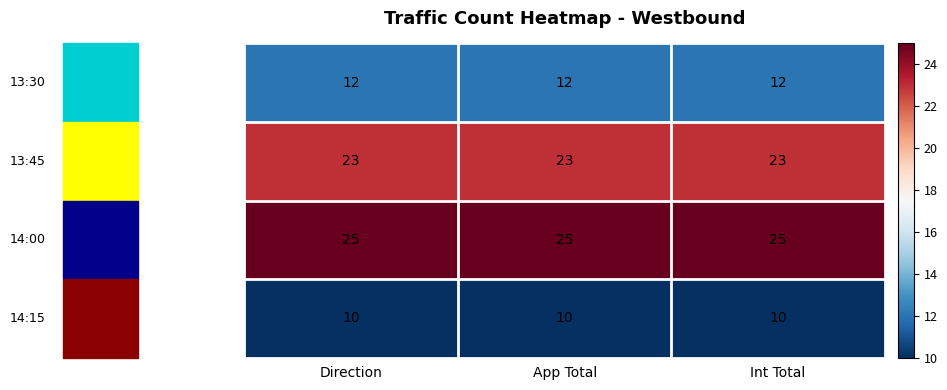

What is the greatest value displayed?

25